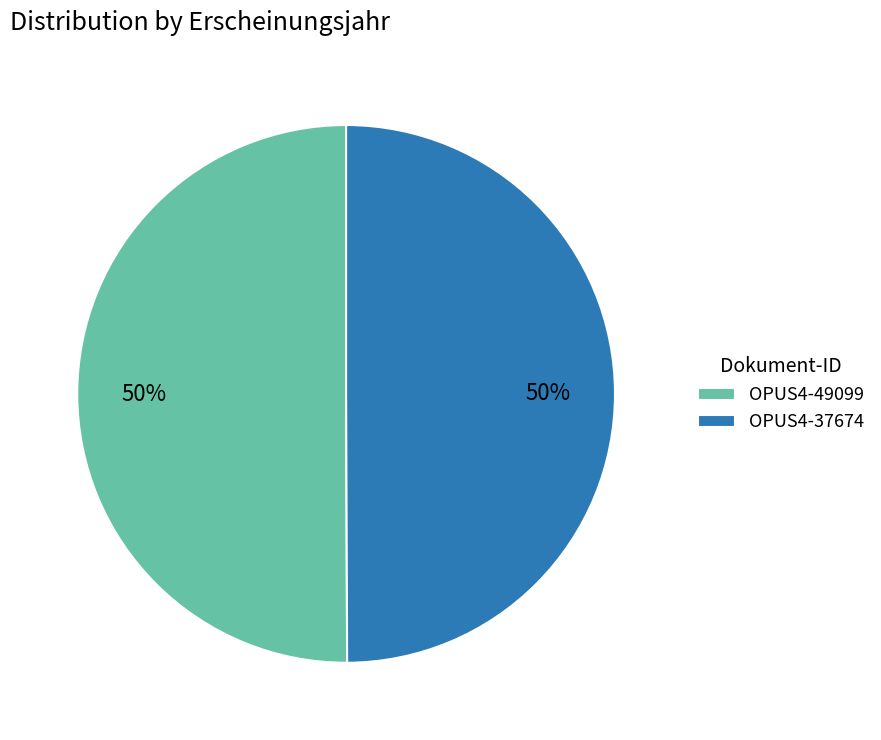

What percentage is the OPUS4-49099 slice, to the nearest percent?

50%